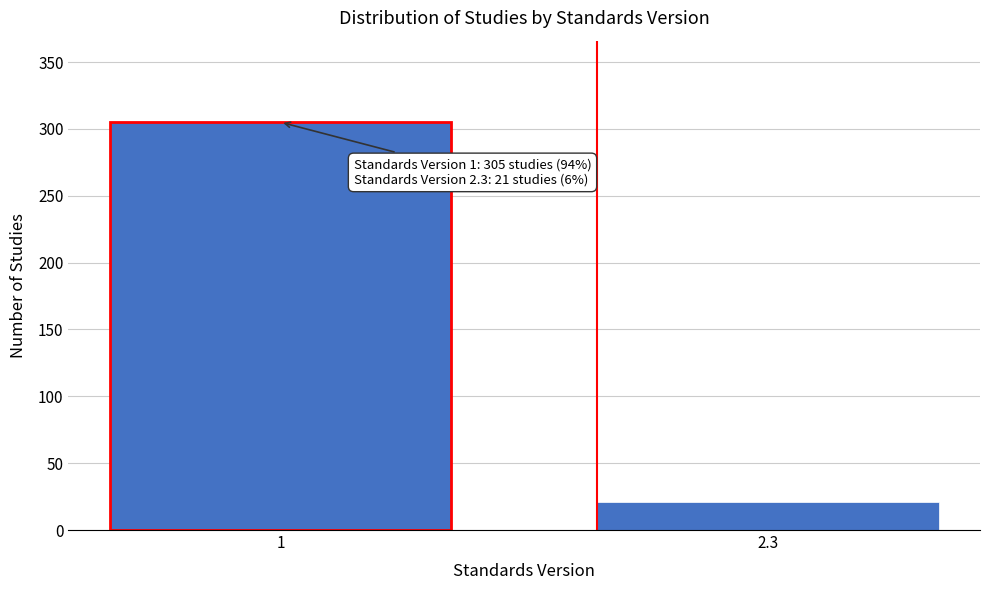

Reading left to right, list all the values displayed in this chart.

305	21